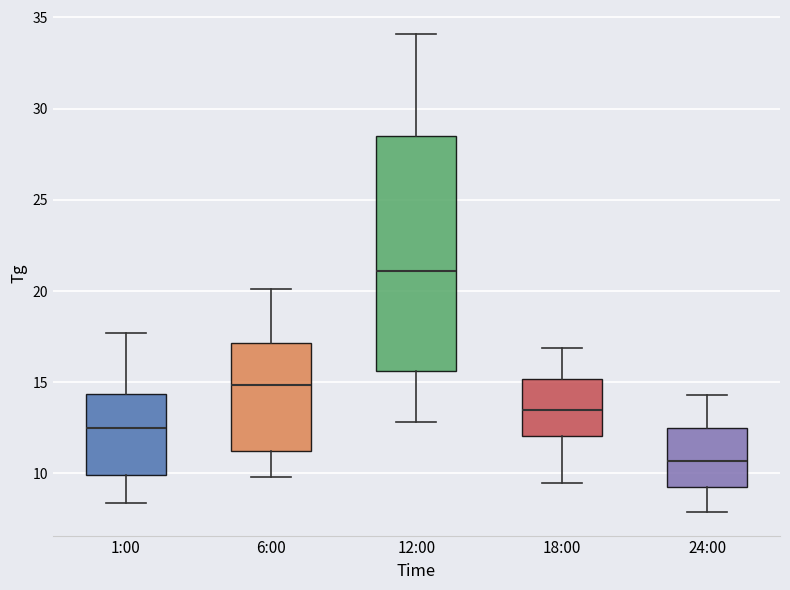

Where does the upper whisker of the box for 24:00 end on the y-axis? The values are not printed on the chart, so give them approximately, as read against the axis.

14.5